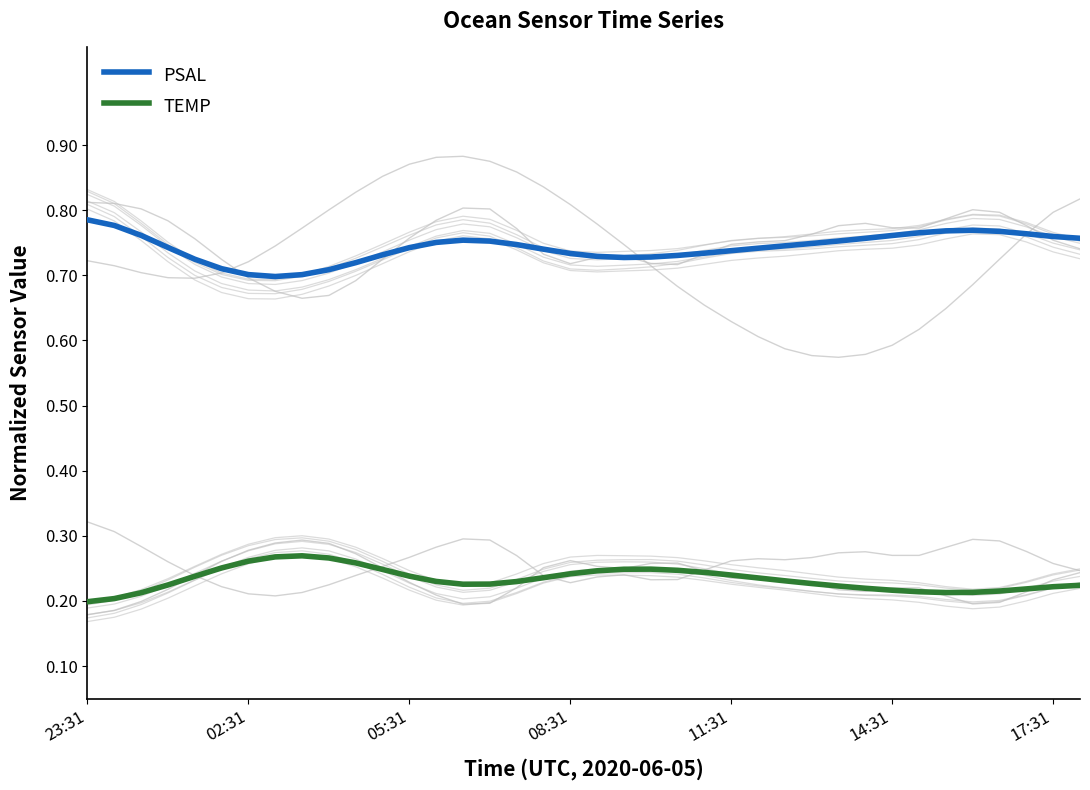

What is the value of the TEMP point at the 34th from the left?

0.2